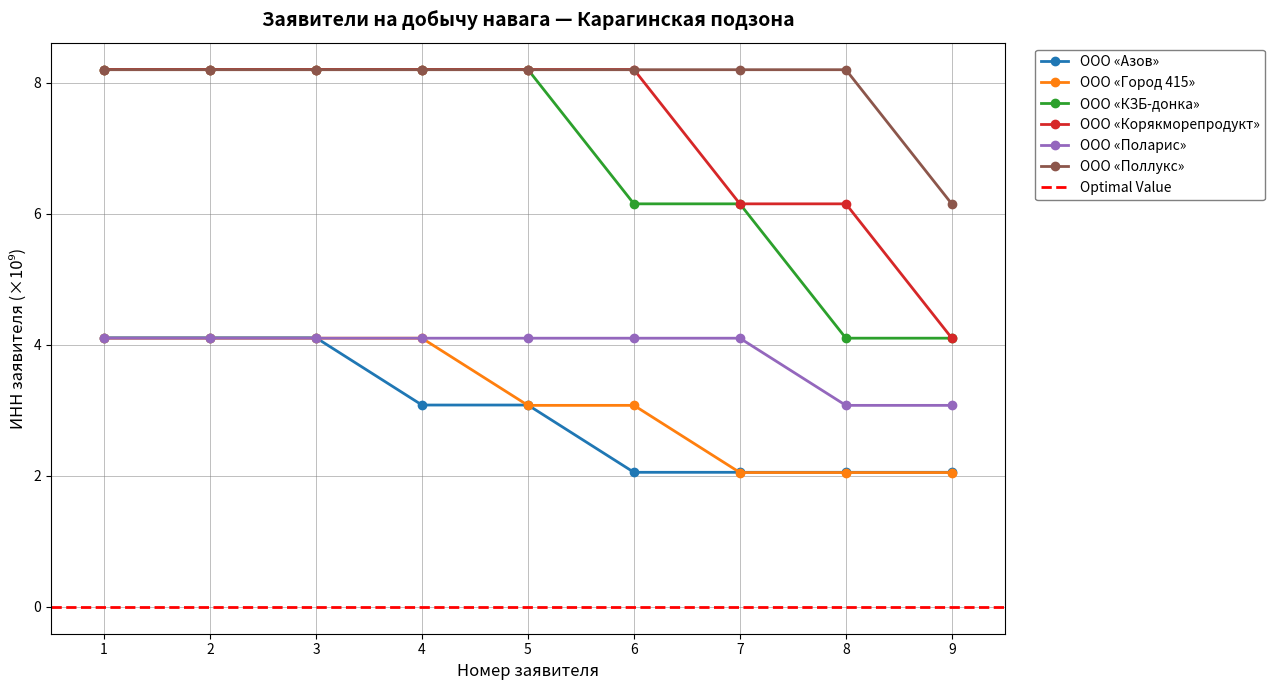

True or false: ООО «Город 415» has a value of 4.1 at 1.

True